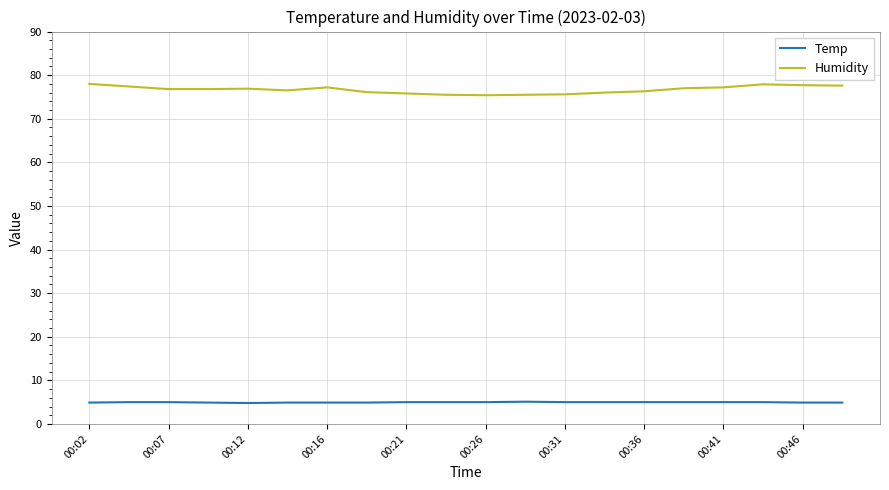

True or false: Humidity and Temp cross at least once.

False